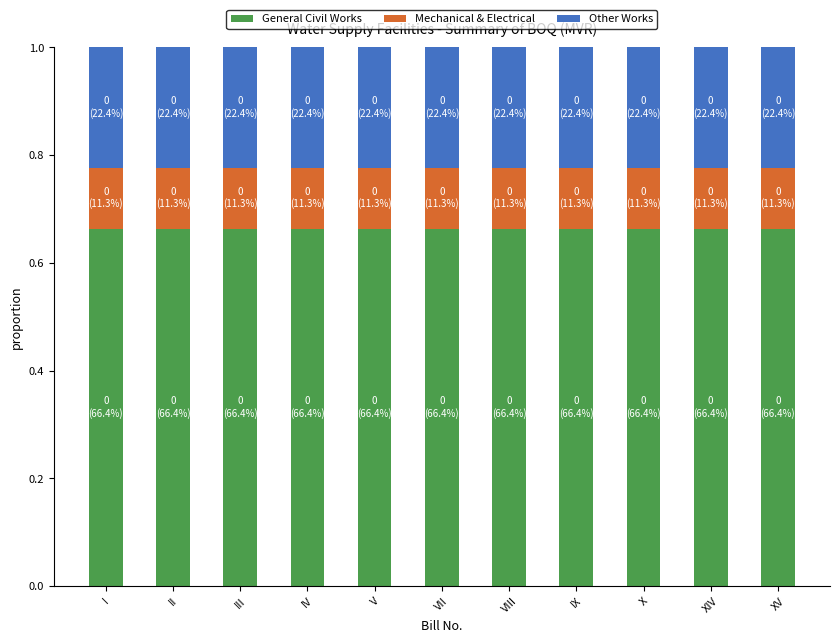

The General Civil Works series shows 1.0 at X. True or false?

False